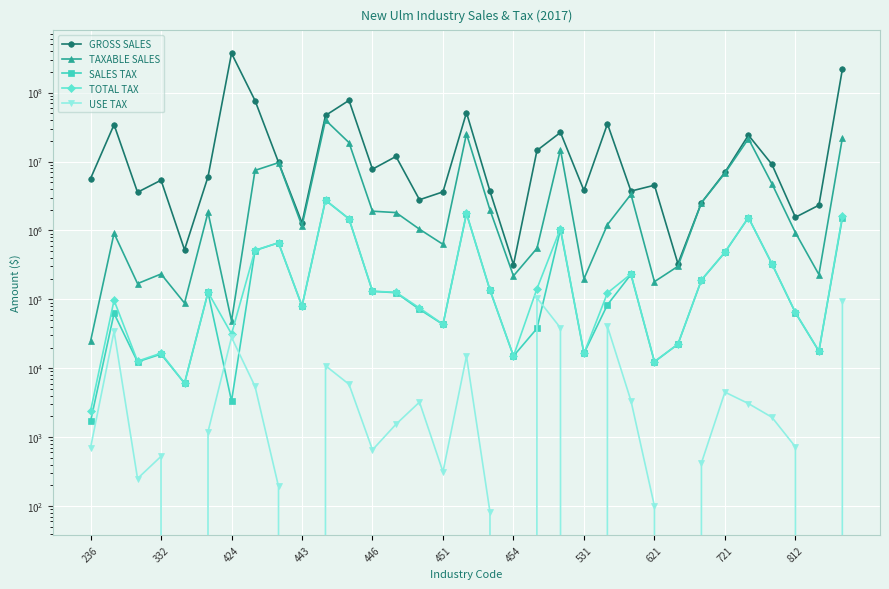

What are all the series names shown in the legend?

GROSS SALES, TAXABLE SALES, SALES TAX, TOTAL TAX, USE TAX